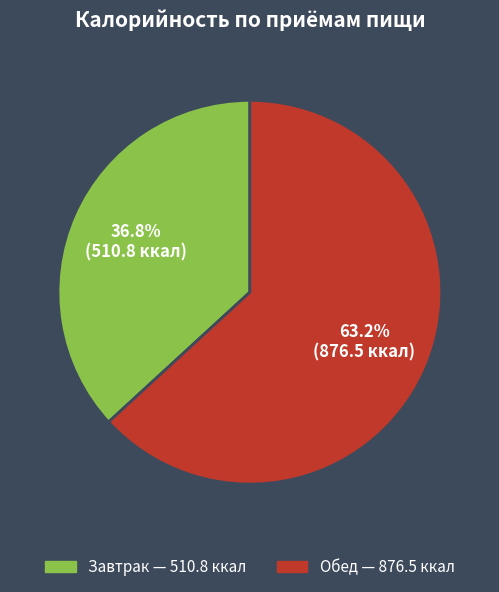

What is the majority slice?

Обед